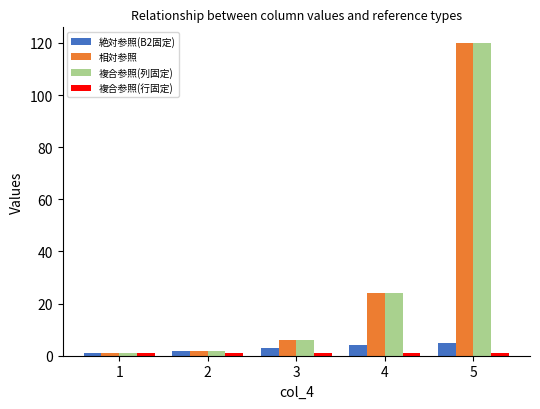

What is the difference between the highest and lowest values at 5?

119